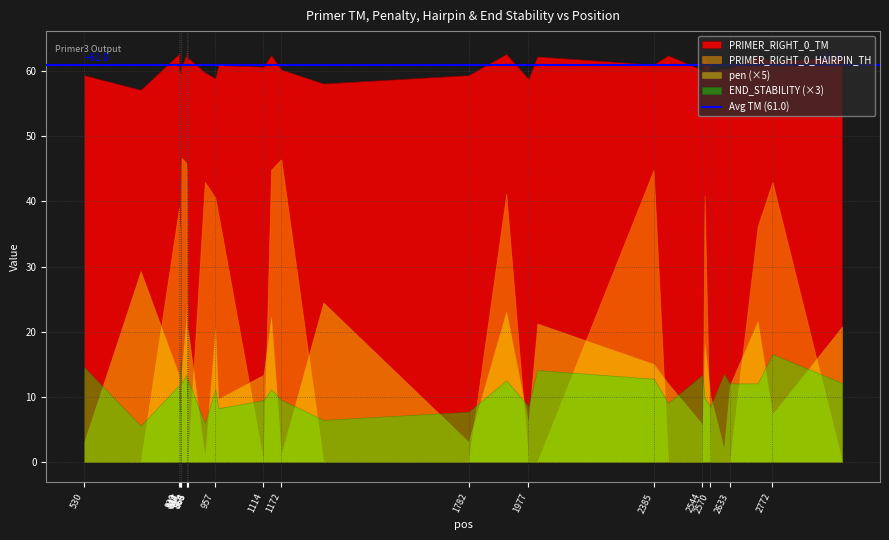

What is the sum of the PRIMER_RIGHT_0_END_STABILITY values at 2999 and 2006?

8.7